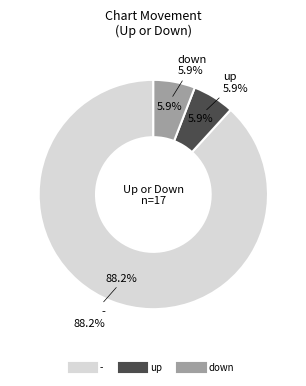

Is there a majority slice in this chart?

Yes